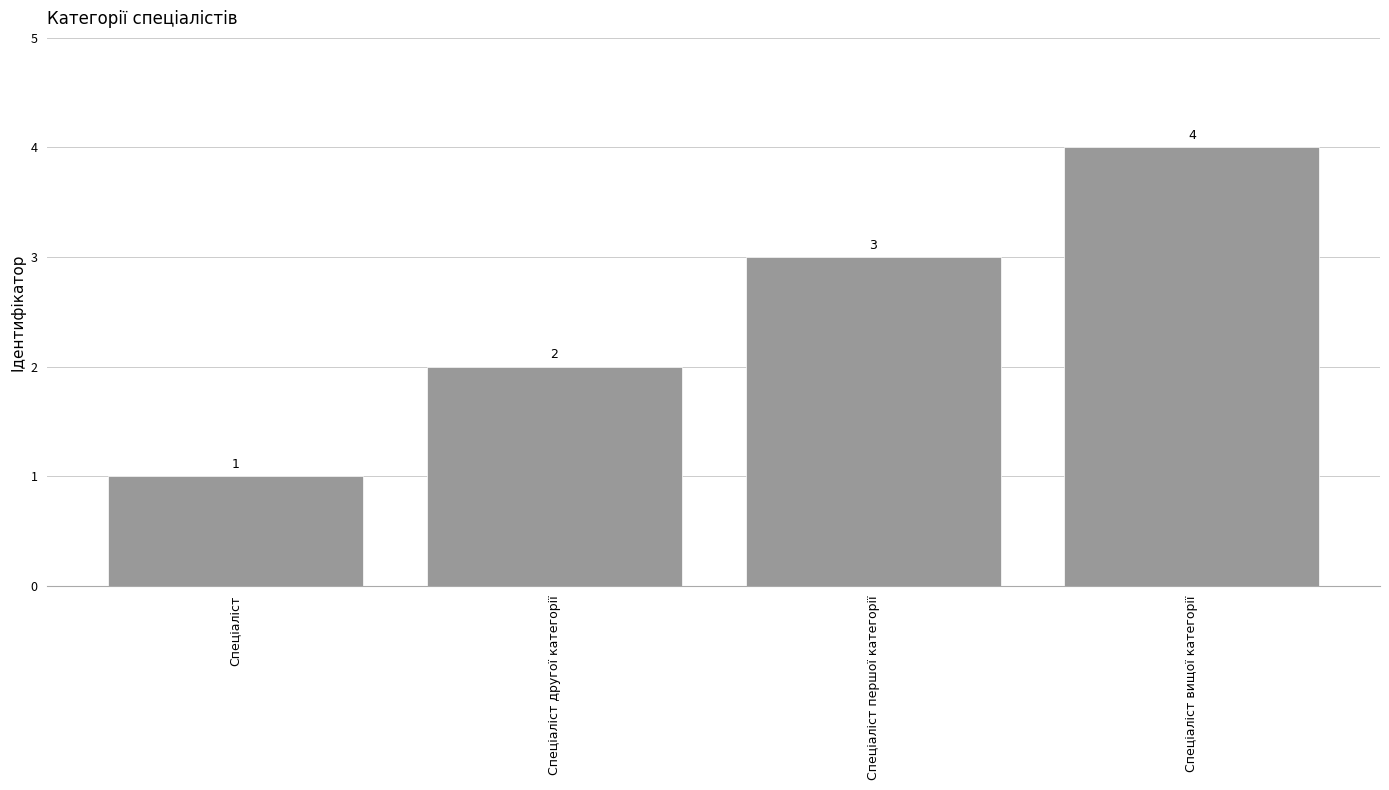

List the labels in order of value, smallest first.

Спеціаліст, Спеціаліст другої категорії, Спеціаліст першої категорії, Спеціаліст вищої категорії